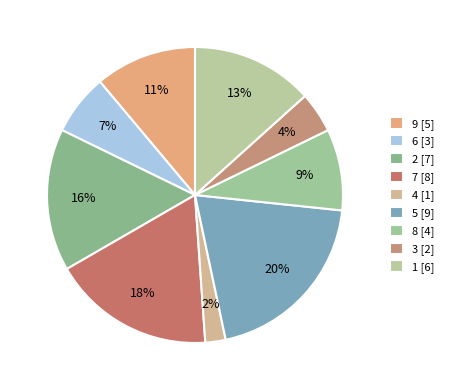

How many slices are in this pie chart?

9